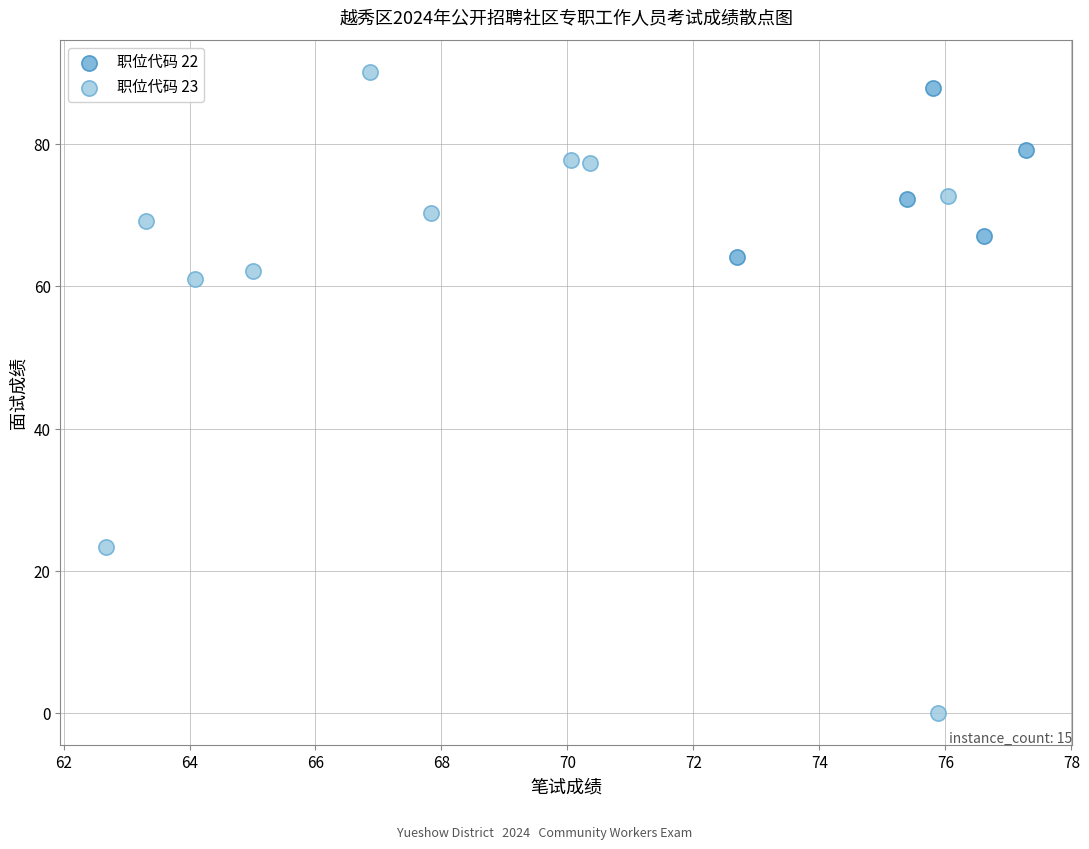

Which series has the widest spread of Y values?

职位代码 23